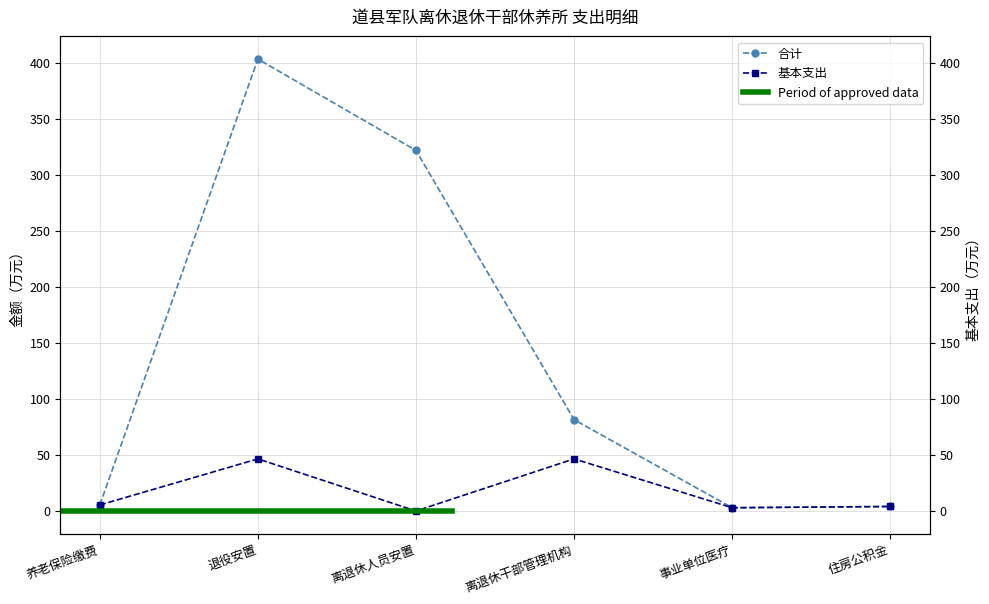

Does the chart have visible grid lines?

Yes